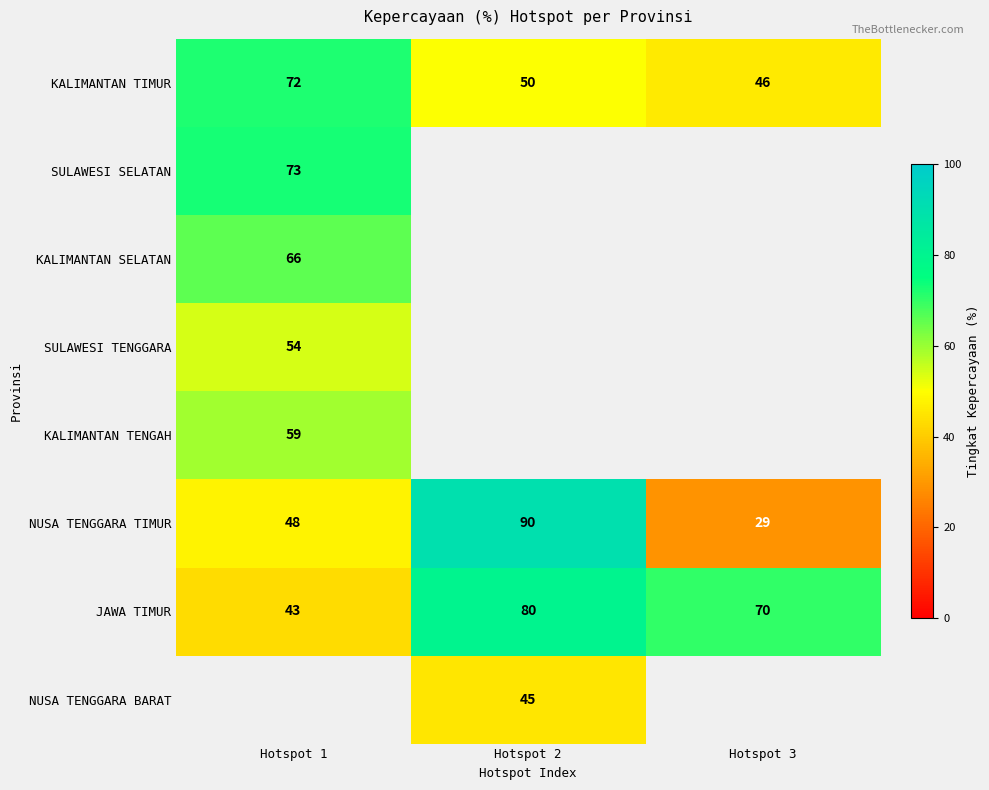

Where is NUSA TENGGARA TIMUR nearest to the value 59?

Hotspot 1